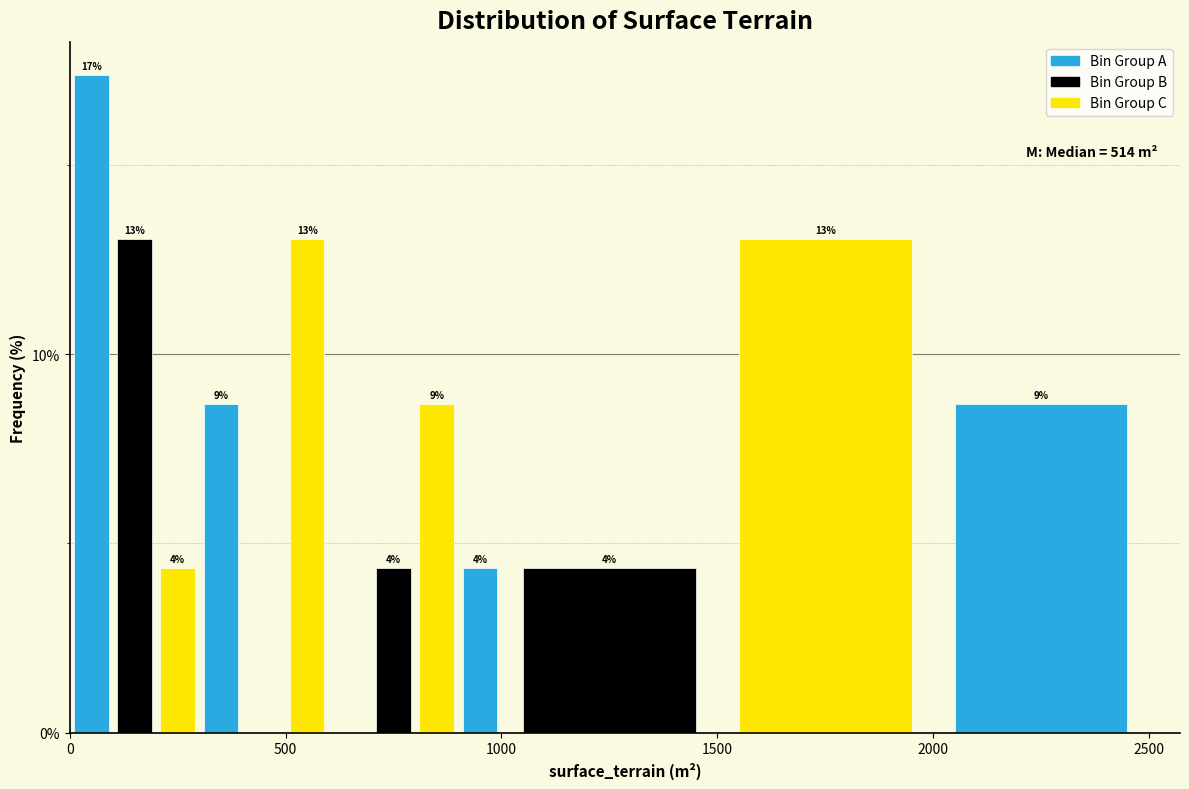

Read against the x-axis, roughly where is the centre of the tallest bar?

50